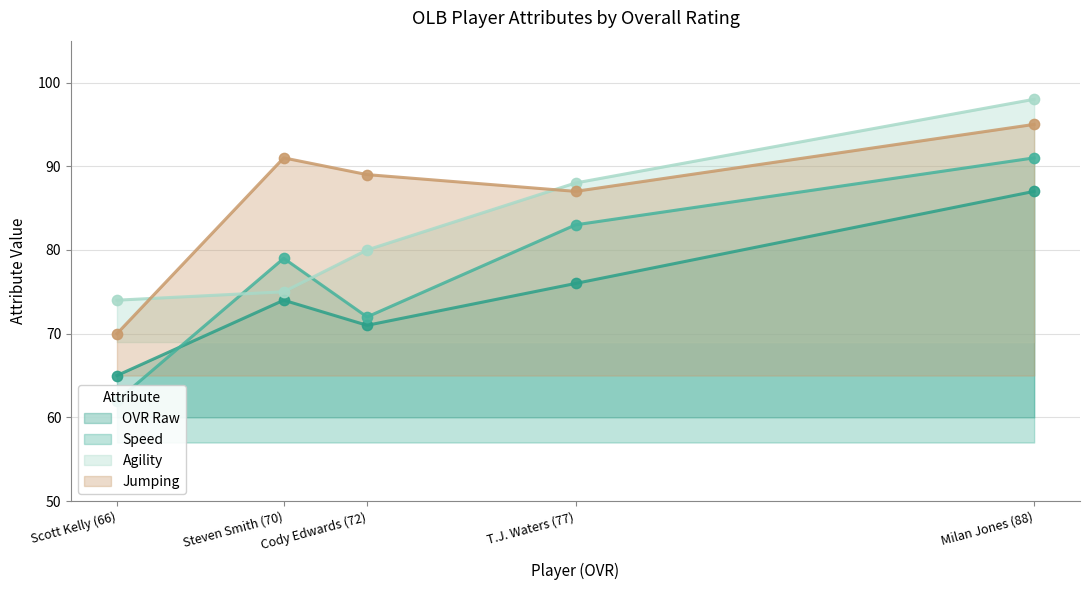

What are all the series names shown in the legend?

ovr_raw, speed, agility, jumping